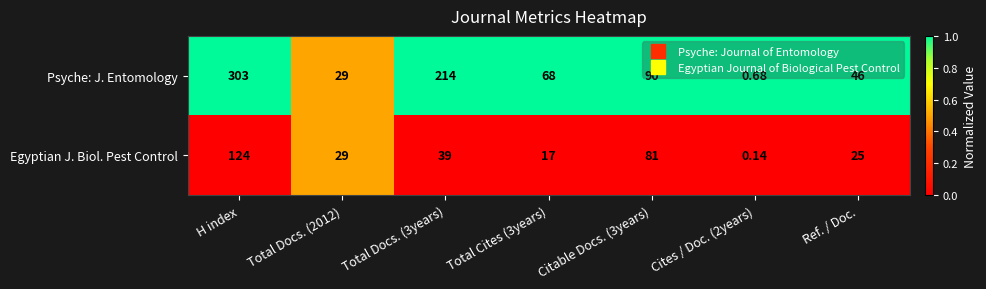

Which series has the widest spread of values?

Psyche: J. Entomology